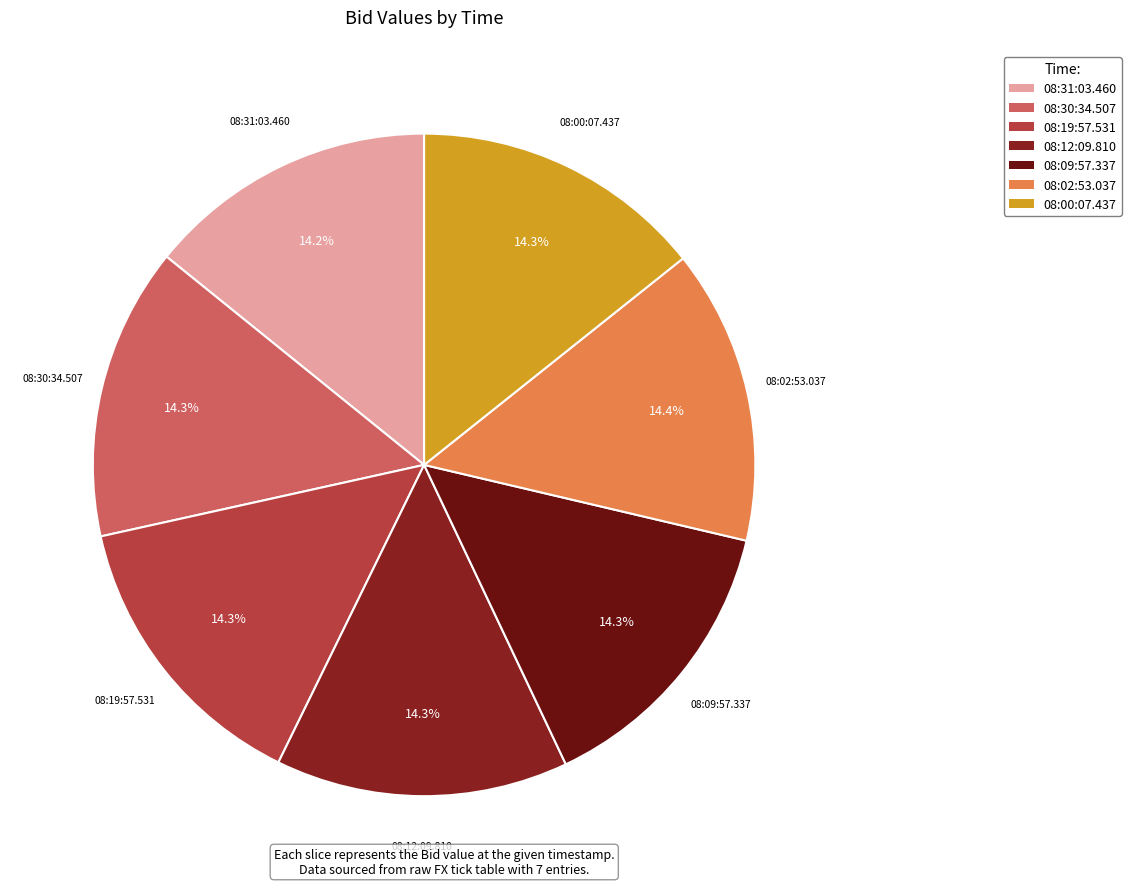

What is the ratio of the value at 08:19:57.531 to the value at 08:12:09.810?

1.0